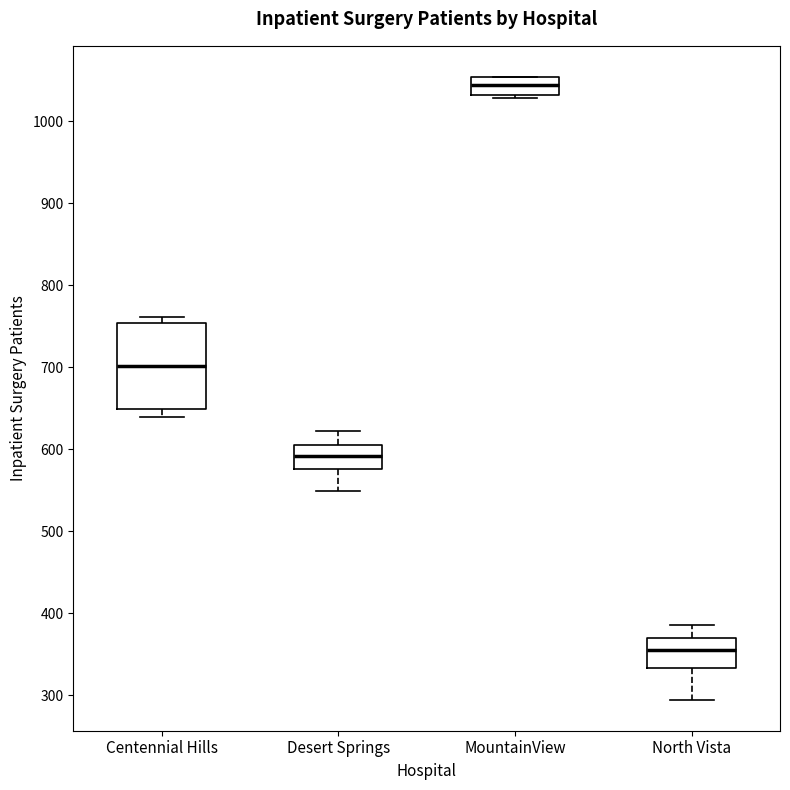

Which box has the highest median line?

MountainView